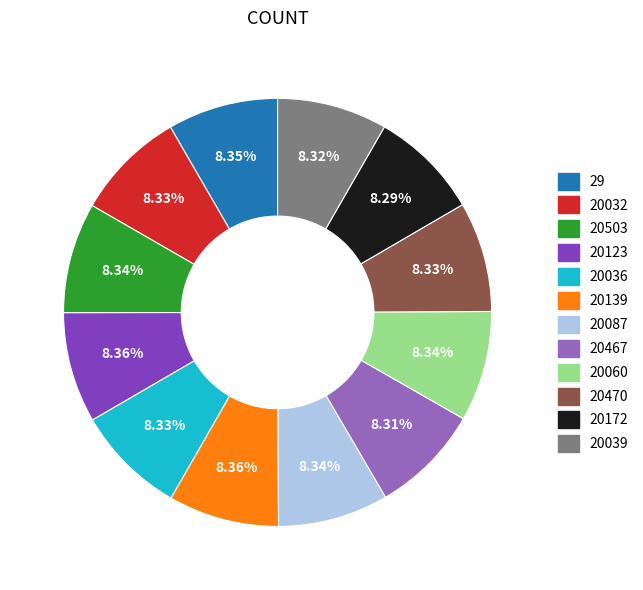

Combined, do 20039 and 20032 account for over 50%?

No